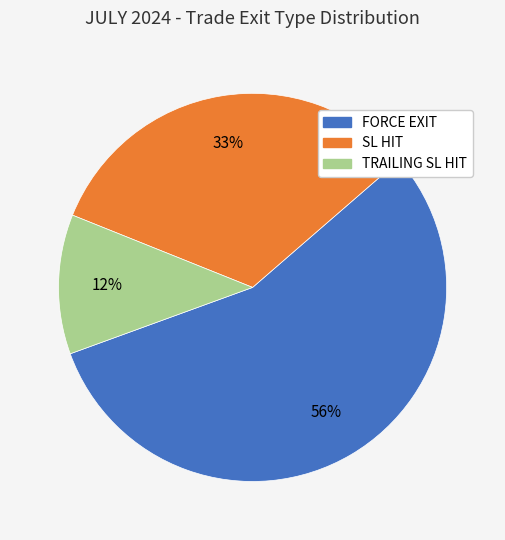

How many slices are in this pie chart?

3